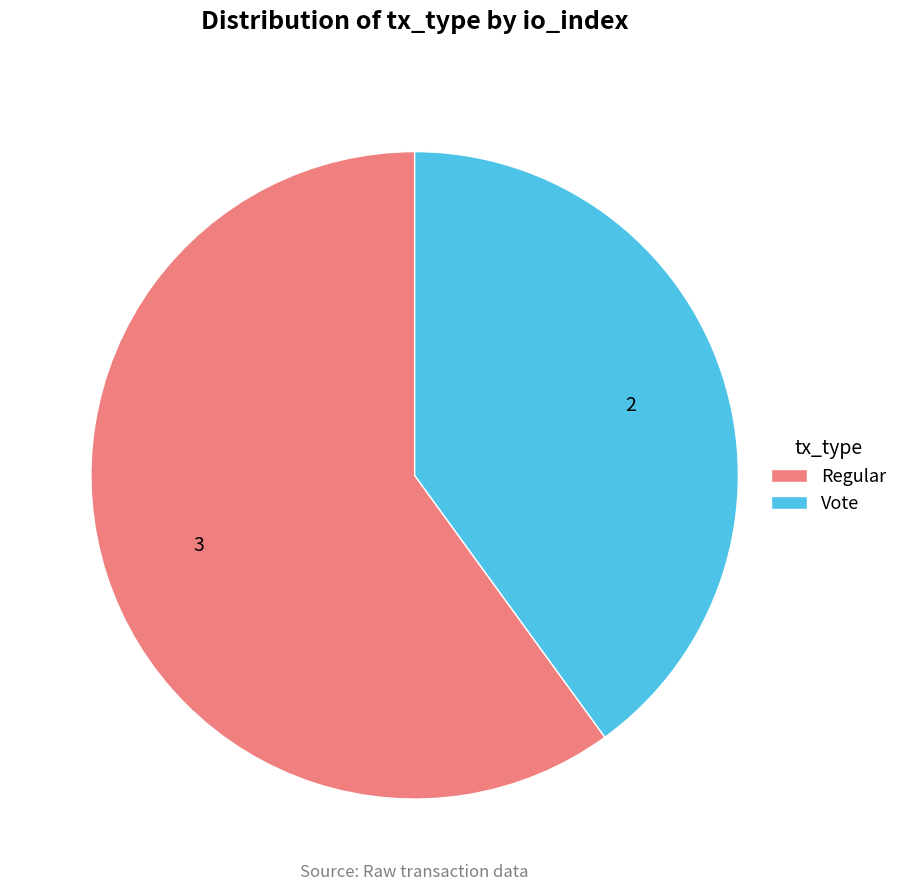

What is the majority slice?

Regular